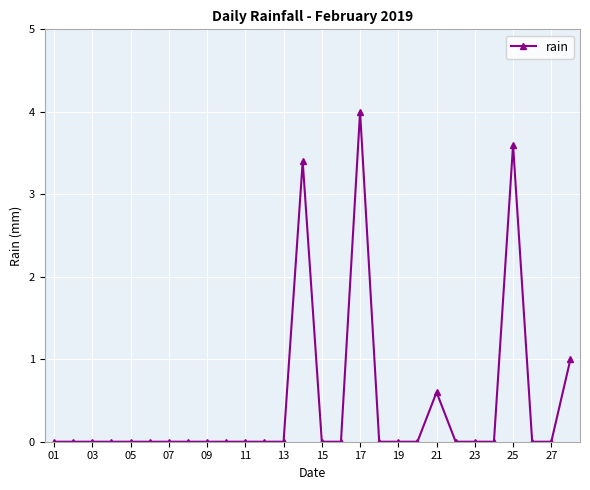

Count the number of categories in the chart.

28